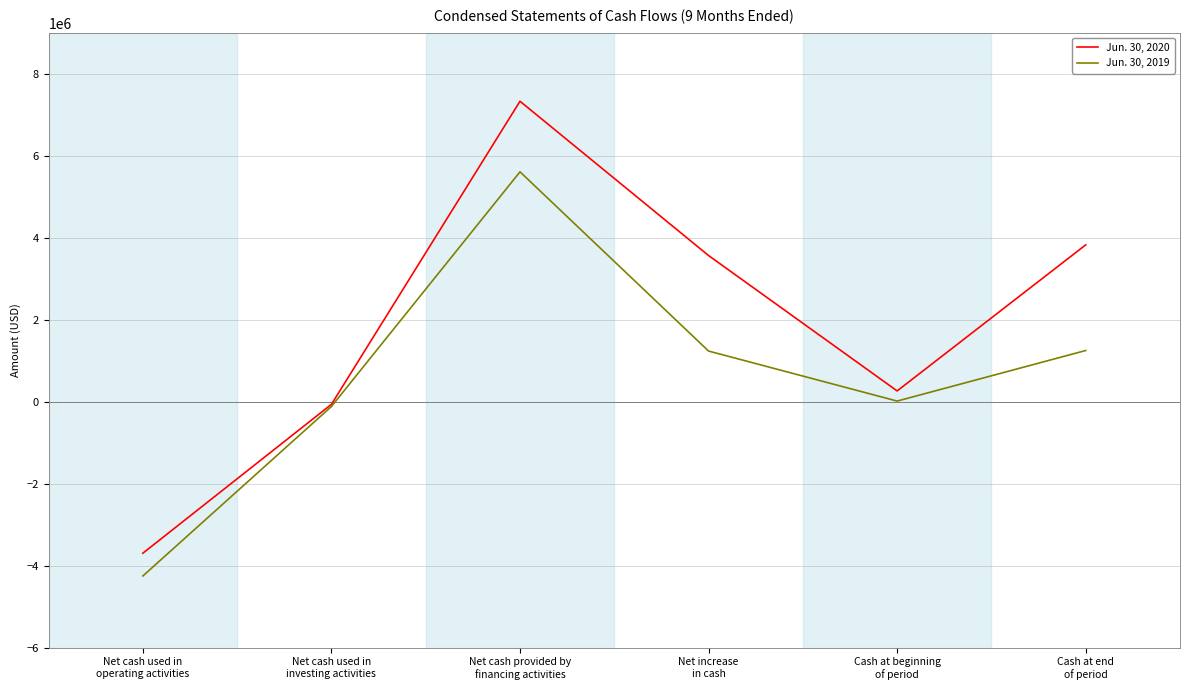

True or false: Jun. 30, 2020 has a value of 260749 at Cash at beginning
of period.

True